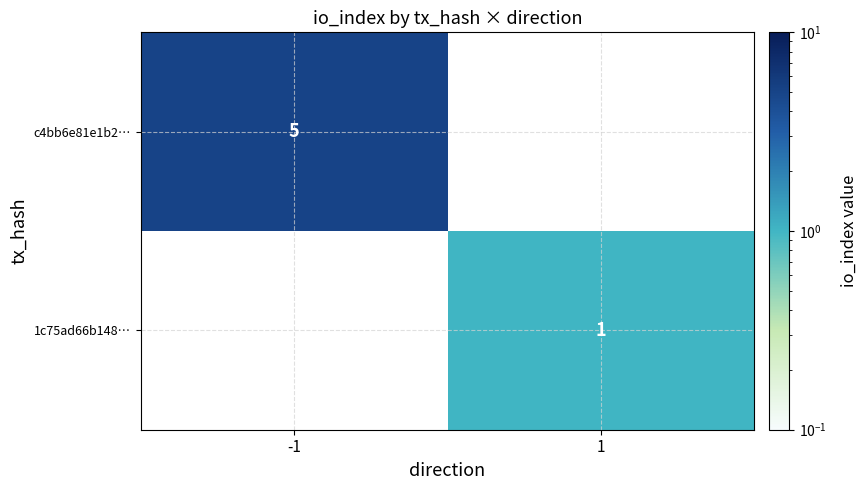

True or false: c4bb6e81e1b2… has a value of 7 at -1.

False